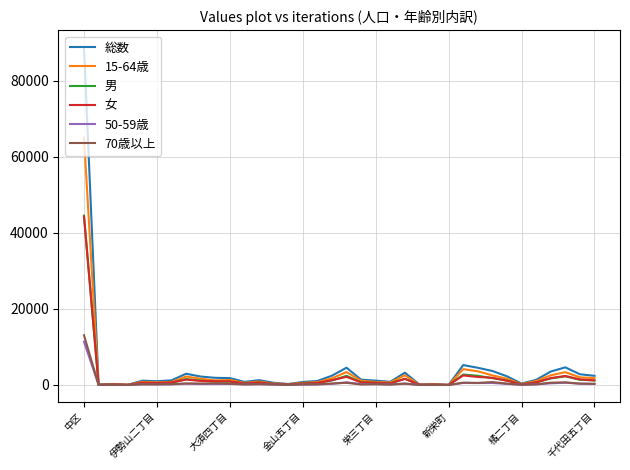

What is the maximum value shown in the chart?

88873